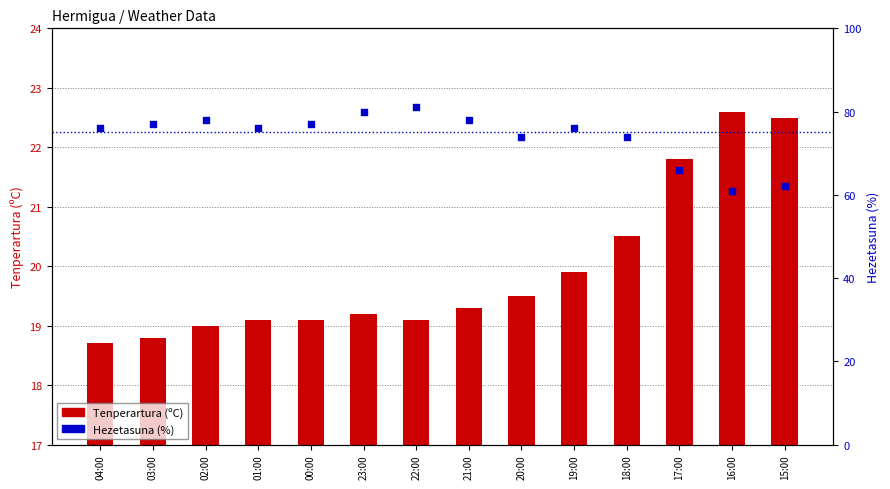

Which series has the widest spread of Y values?

Hezetasuna (%)